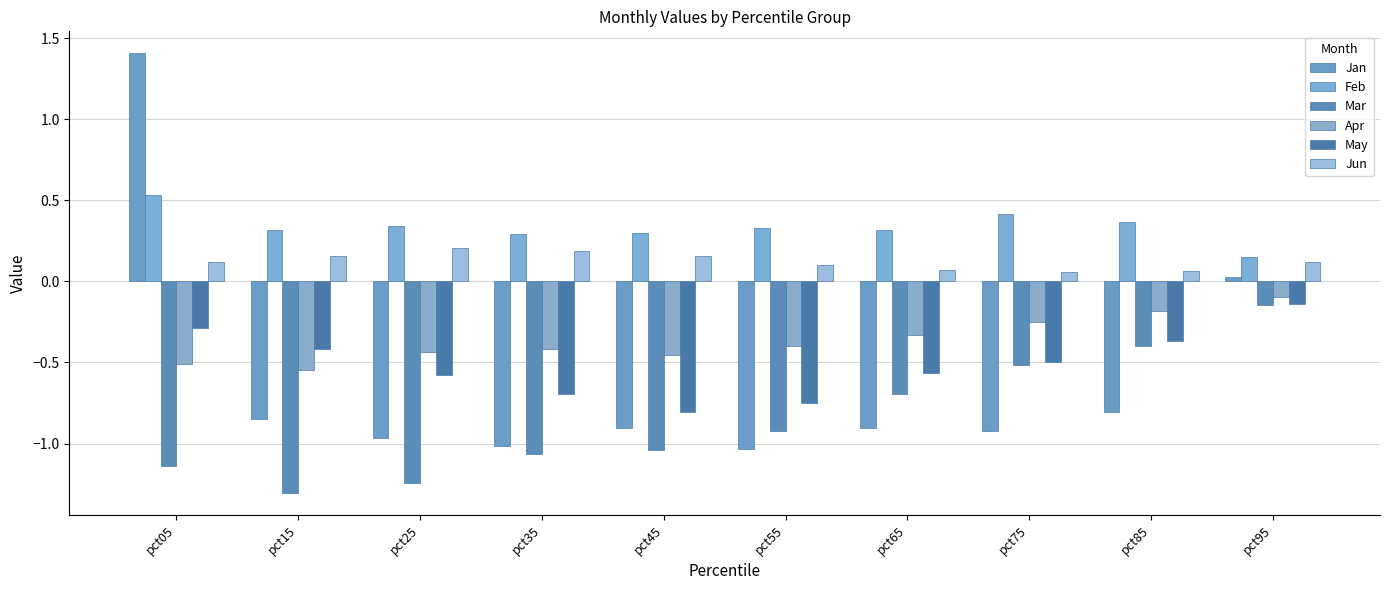

Is the value of Apr at pct05 greater than the value of Feb at pct75?

No